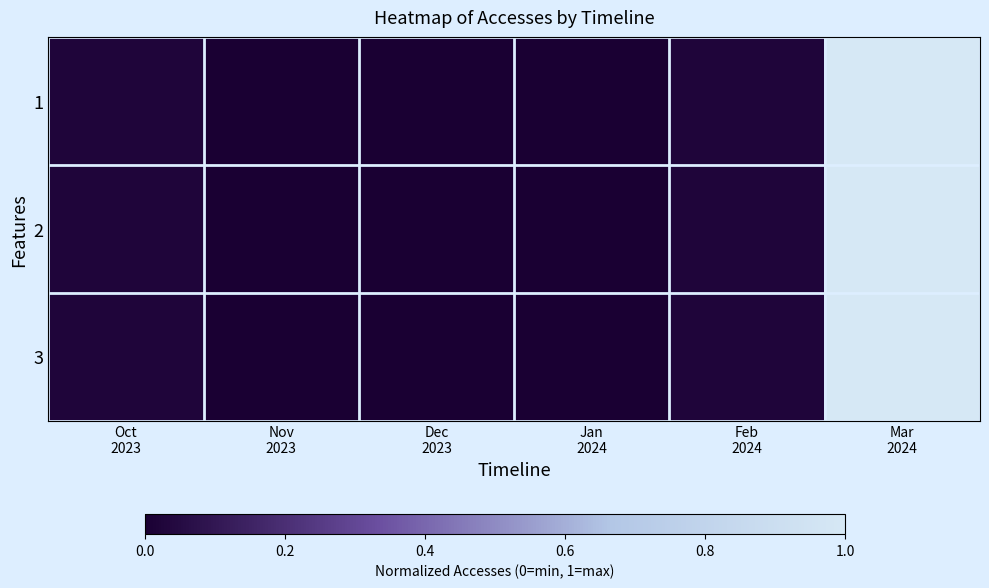

What is the maximum value shown in the chart?

40